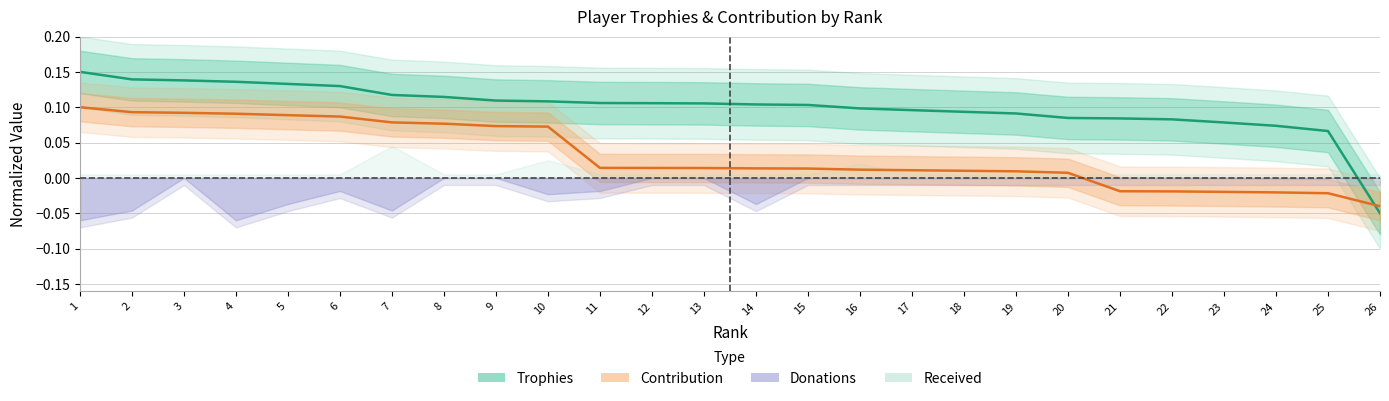

After their last crossing, which series has the higher values: Contribution or Trophies?

Contribution